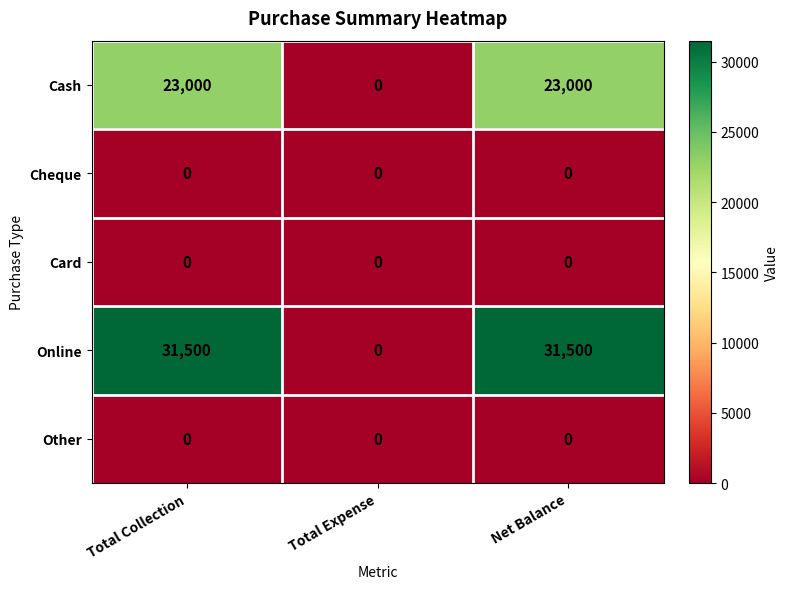

True or false: Cheque has a value of 0 at Total Expense.

True